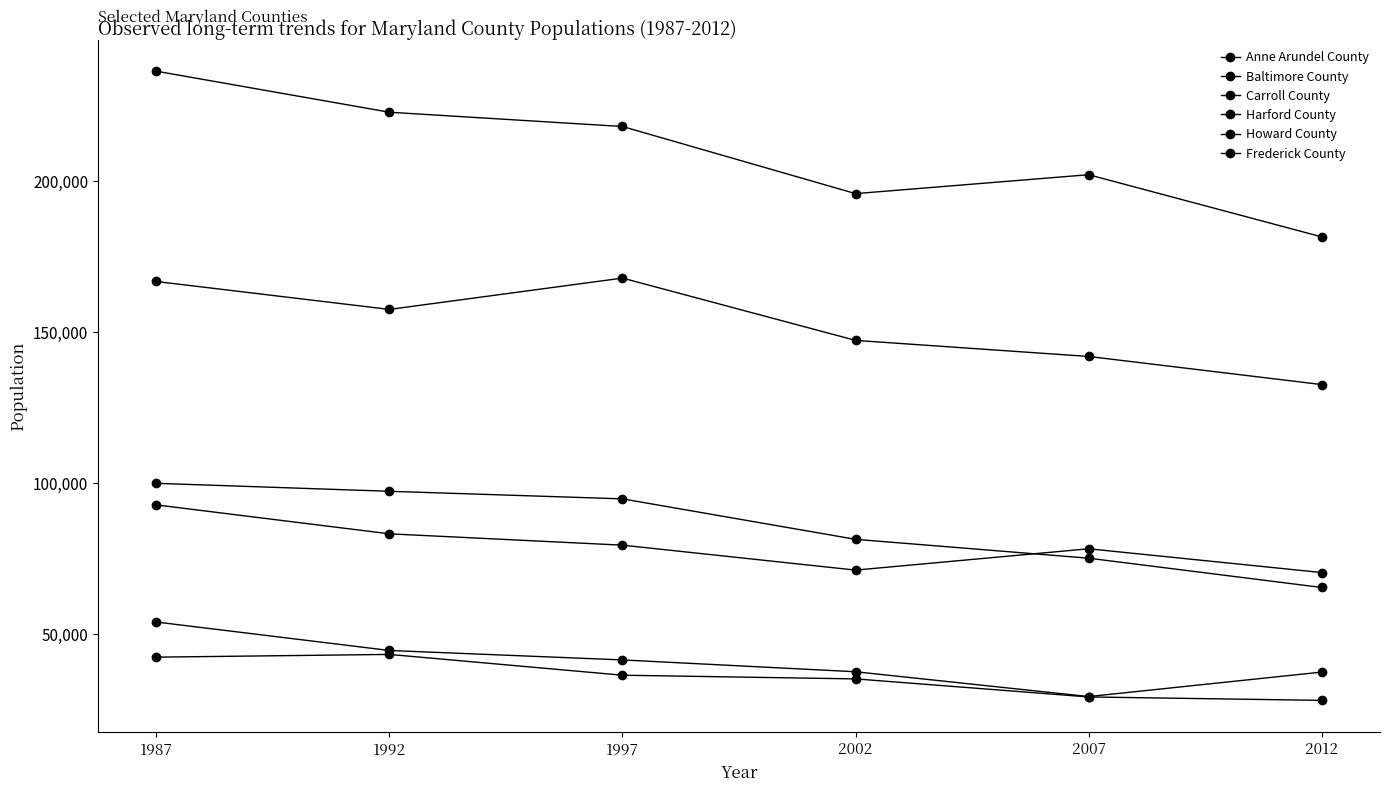

What is the greatest value displayed?

236350